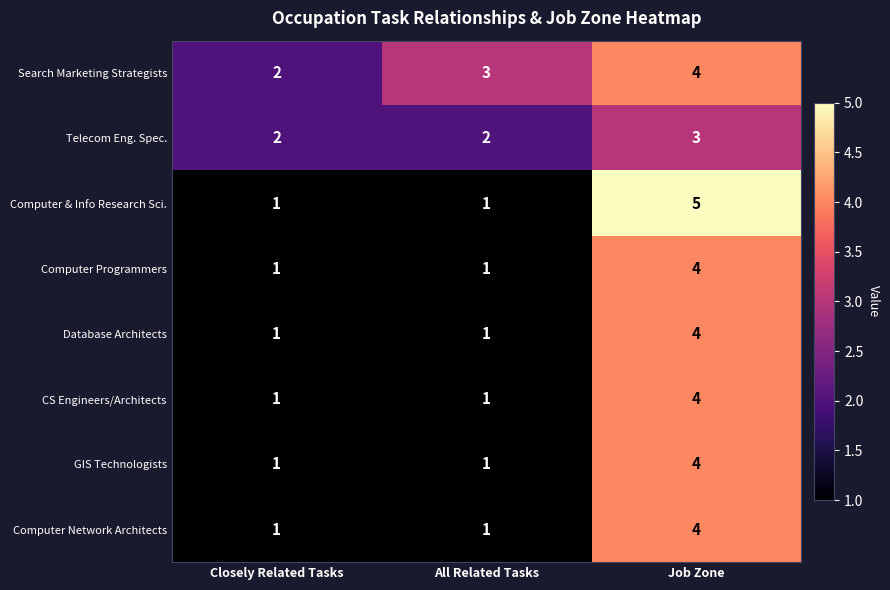

The Computer & Info Research Sci. series shows 3 at Job Zone. True or false?

False